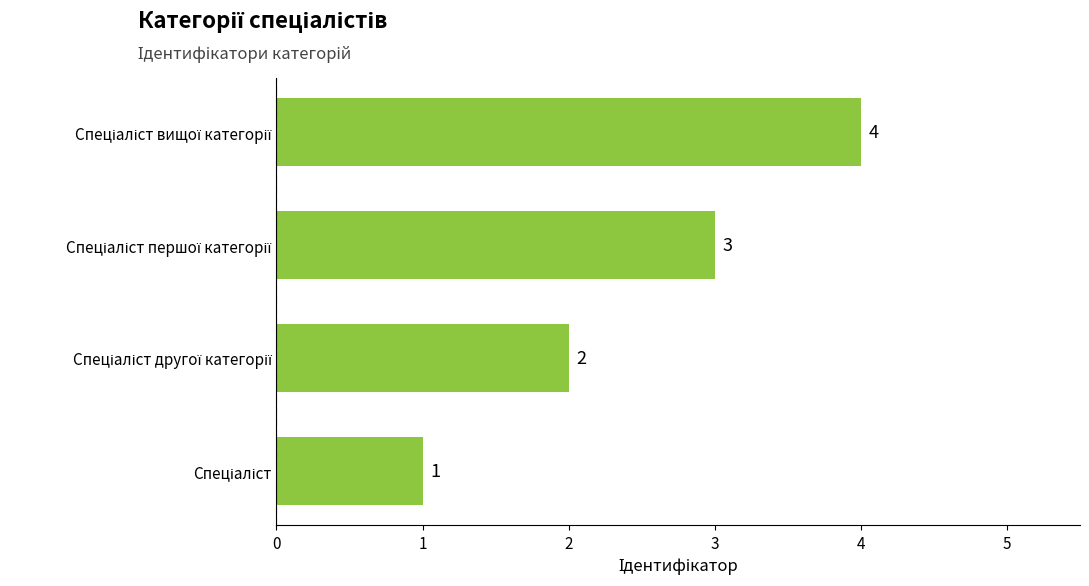

How many data points does each series have?

4